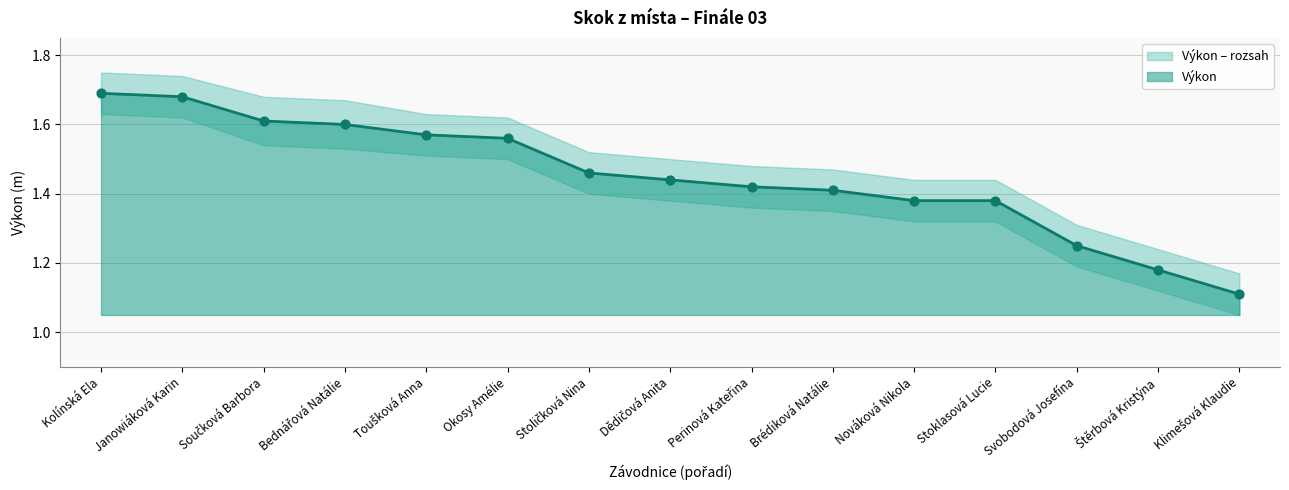

What is the total value across all series at Klimešová Klaudie?

2.2